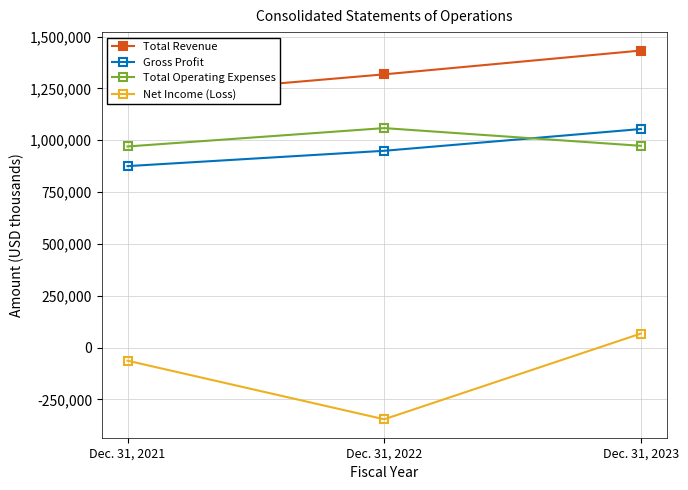

What is the difference between the Gross Profit values at Dec. 31, 2023 and Dec. 31, 2021?

178843